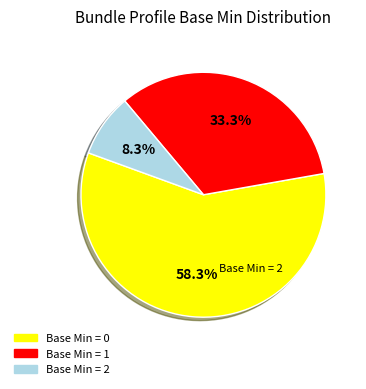

Does any single category account for the majority?

Yes